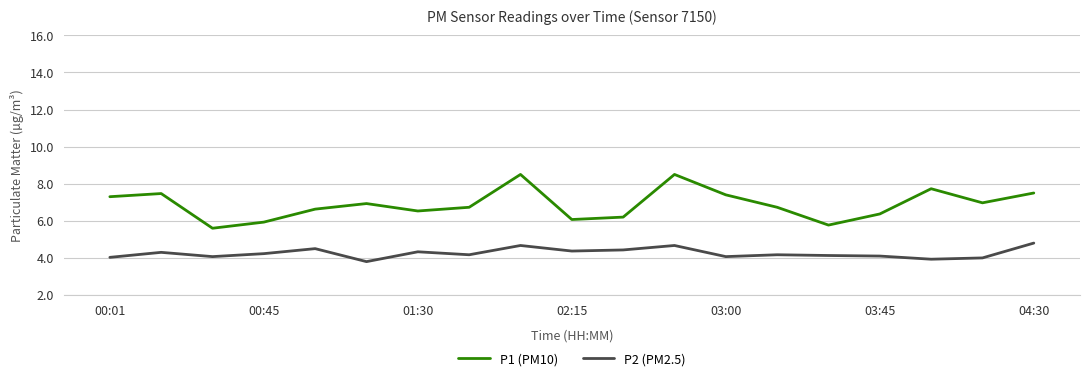

What is the difference between the maximum and minimum values in the P1 (PM10) series?

2.9